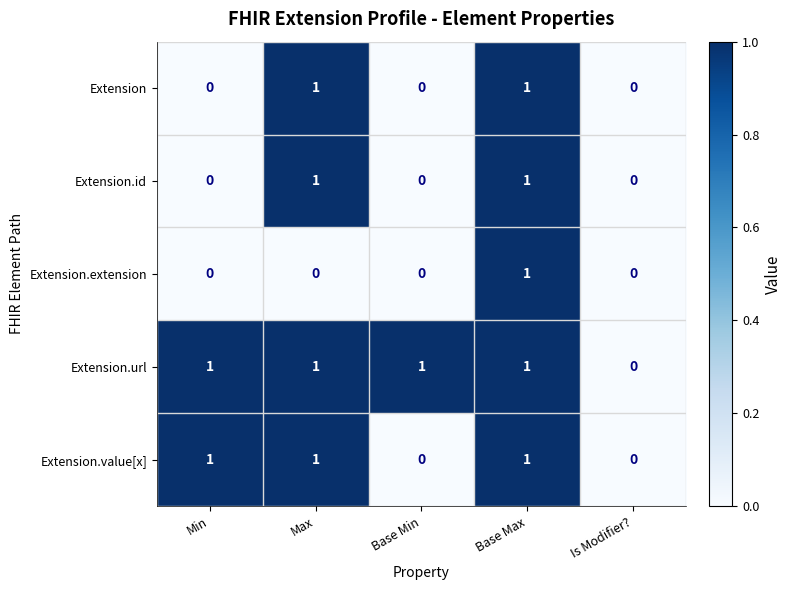

Which category has the lowest value in the Extension.url series?

Is Modifier?